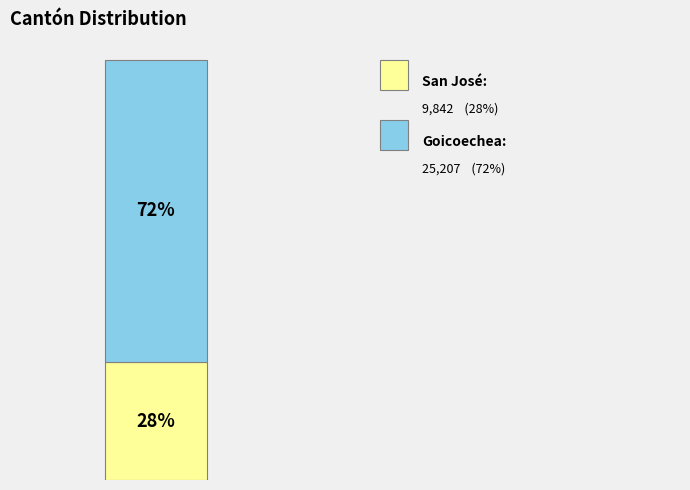

Are the bars horizontal?

No